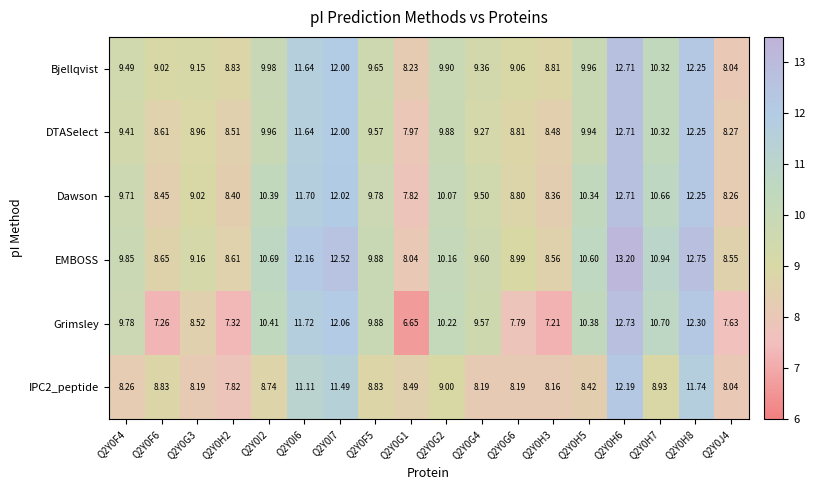

Which series has the widest spread of values?

Grimsley